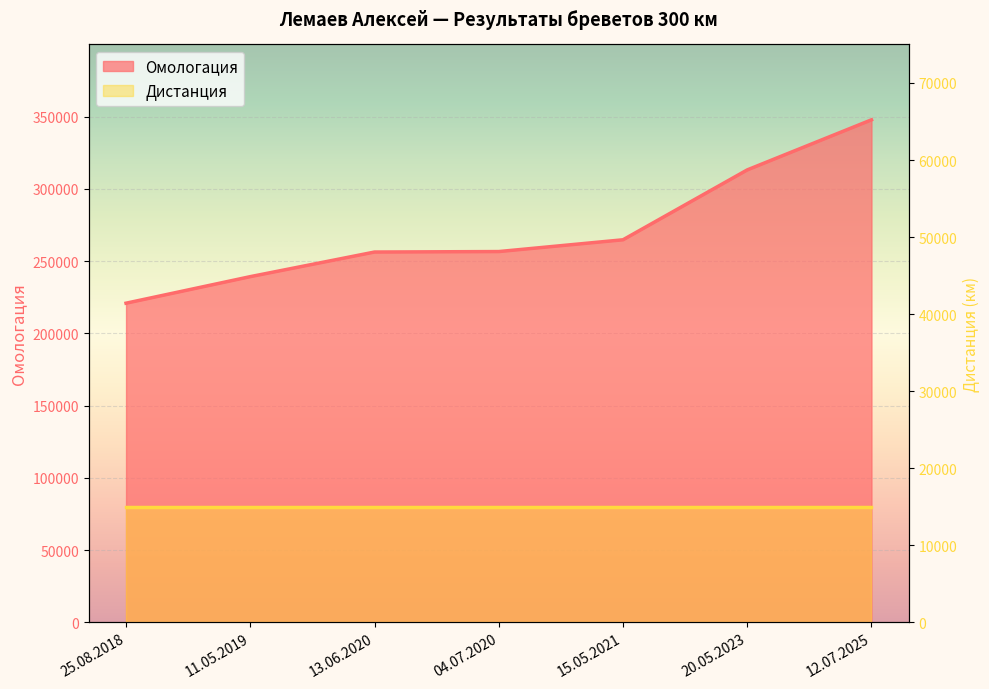

What value does the data have at 04.07.2020?

256608